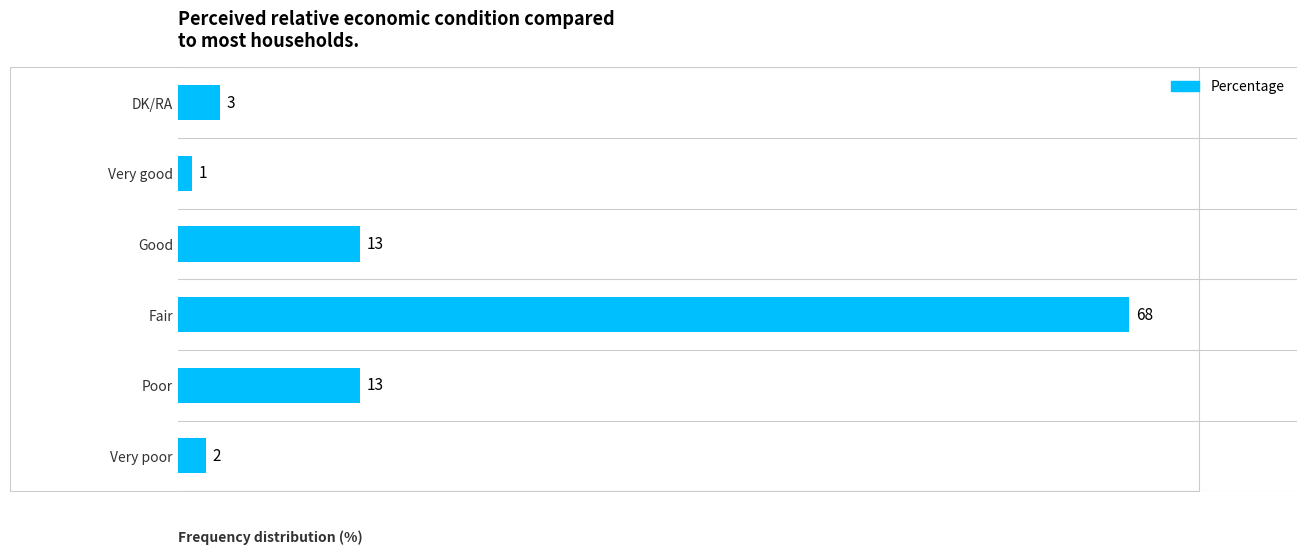

Is it true that the value at DK/RA is 3?

True